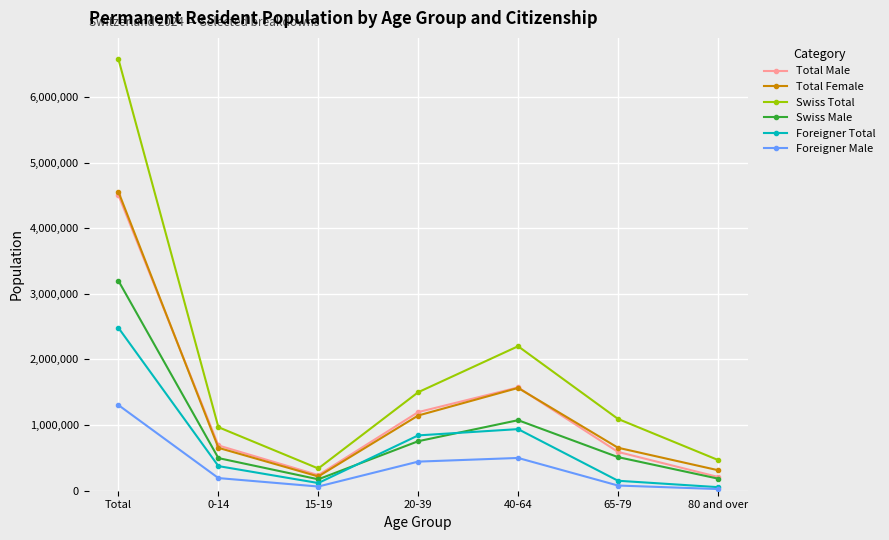

True or false: Total Female and Foreigner Male intersect in this chart.

False